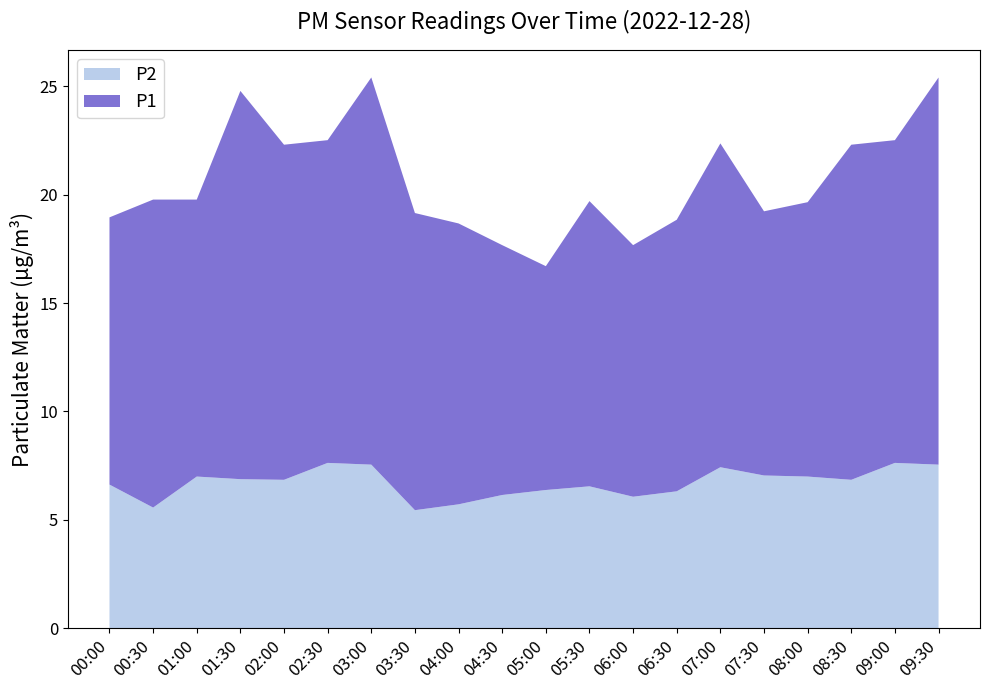

Reading left to right, what are all the values shown in this chart?

P1: 00:00=12.3	00:30=14.2	01:00=12.8	01:30=17.9	02:00=15.4	02:30=14.9	03:00=17.9	03:30=13.7	04:00=12.9	04:30=11.5	05:00=10.3	05:30=13.2	06:00=11.6	06:30=12.5	07:00=14.9	07:30=12.2	08:00=12.7	08:30=15.4	09:00=14.9	09:30=17.9
P2: 00:00=6.6	00:30=5.6	01:00=7.0	01:30=6.9	02:00=6.8	02:30=7.6	03:00=7.5	03:30=5.5	04:00=5.7	04:30=6.2	05:00=6.4	05:30=6.5	06:00=6.1	06:30=6.3	07:00=7.4	07:30=7.0	08:00=7.0	08:30=6.8	09:00=7.6	09:30=7.5